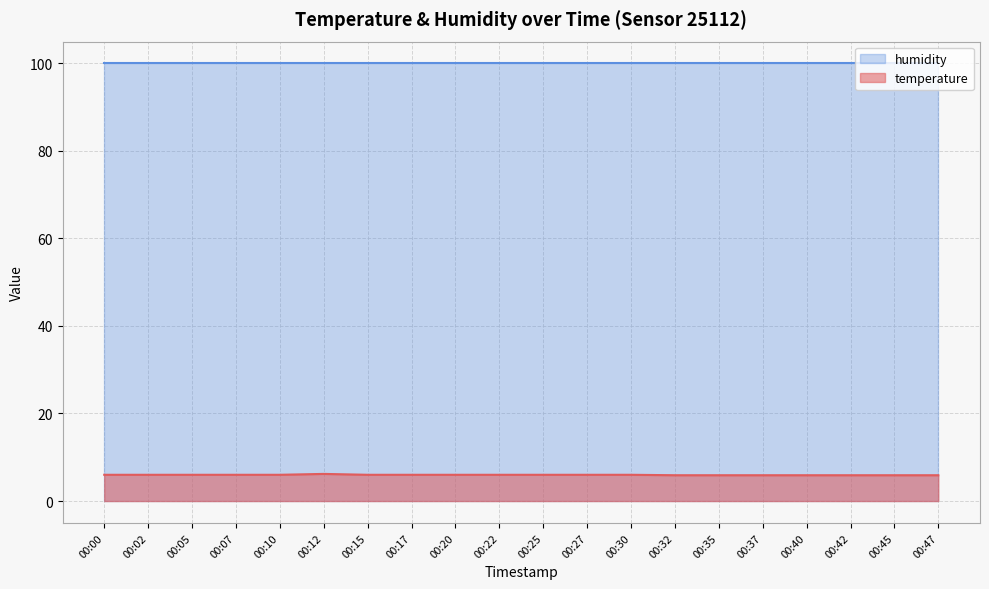

Which has a higher value, 00:27 or 00:05?

00:27